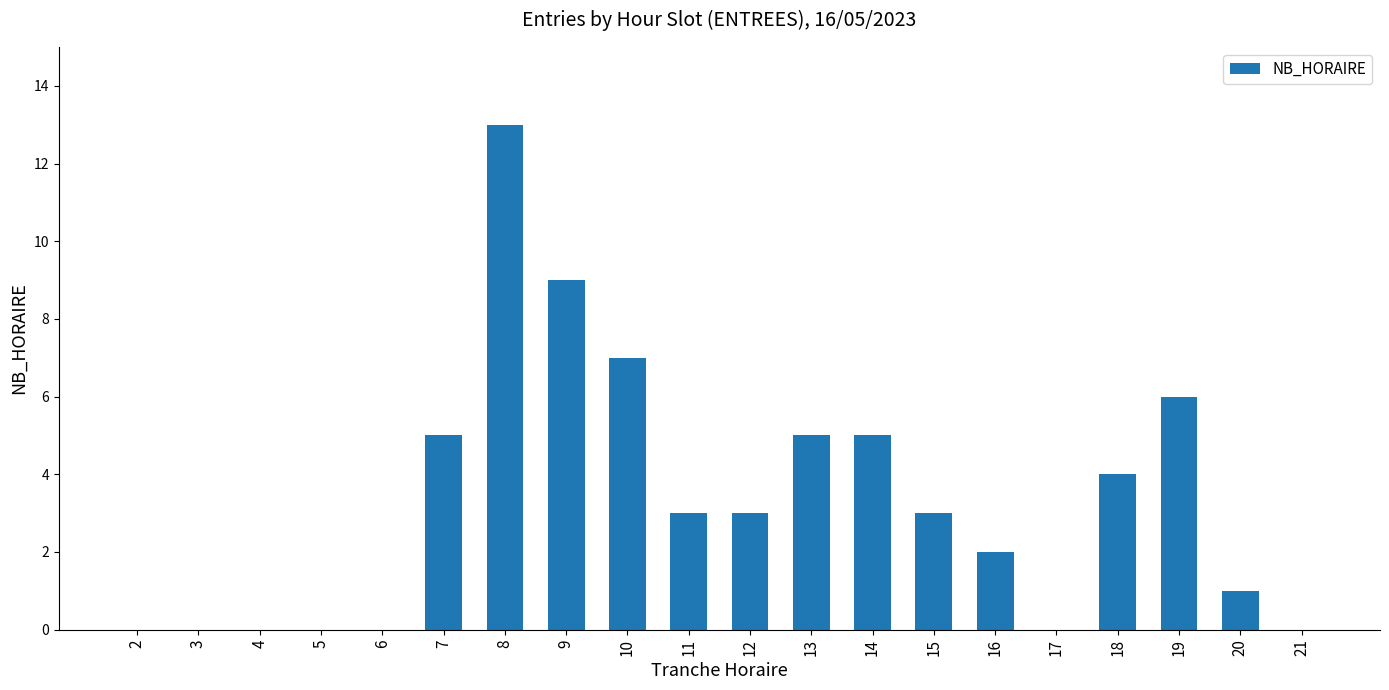

What is the sum of all values?

66